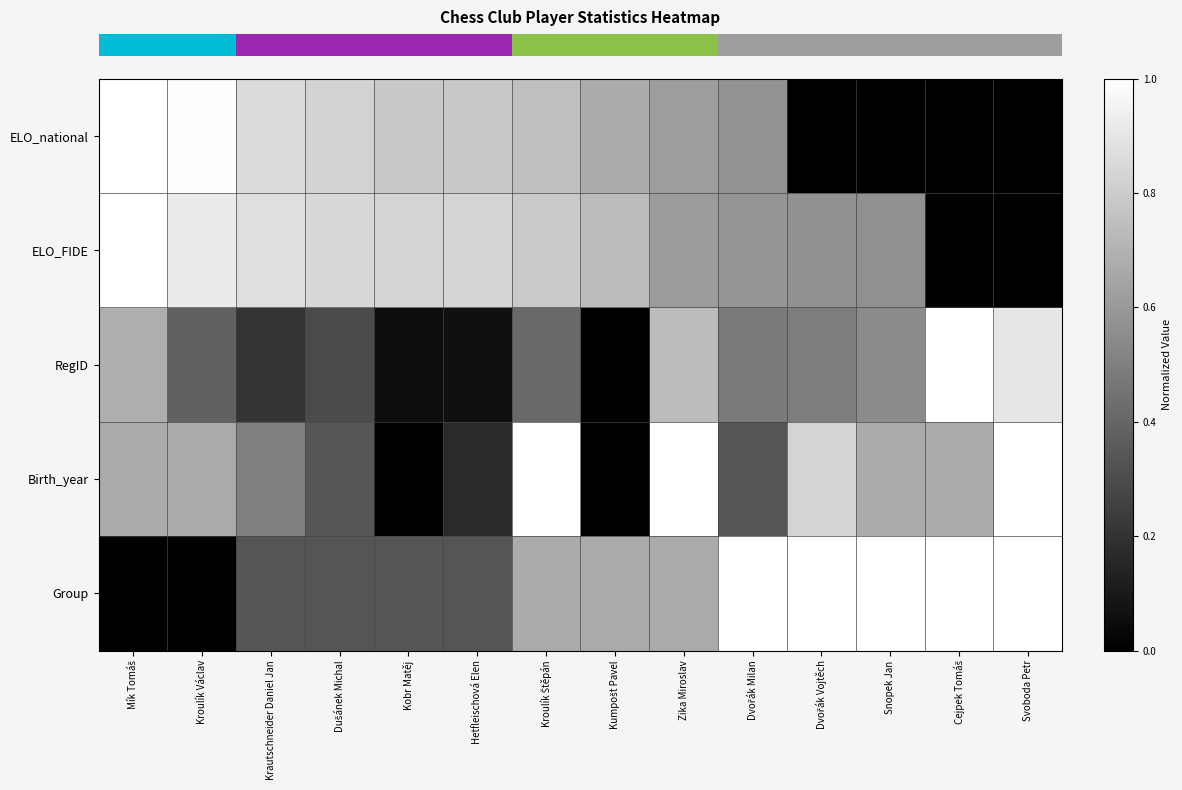

At which category is the sum across all series the highest?

Zika Miroslav